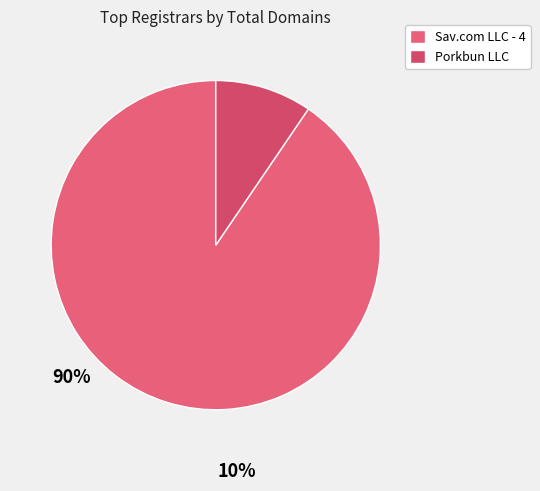

Which category has the biggest portion of the pie?

Sav.com LLC - 4